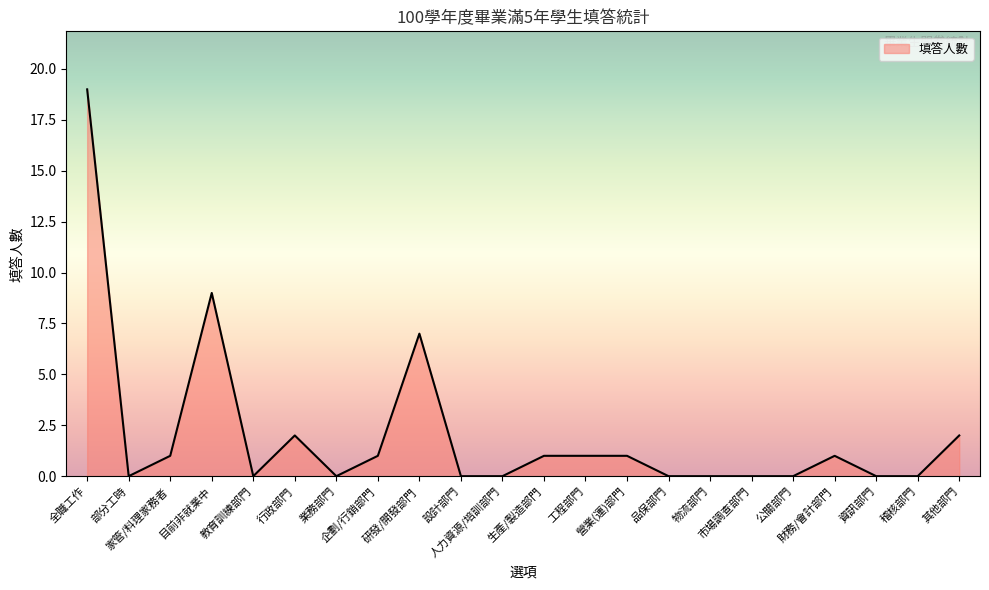

The value at 目前非就業中 is 5. True or false?

False